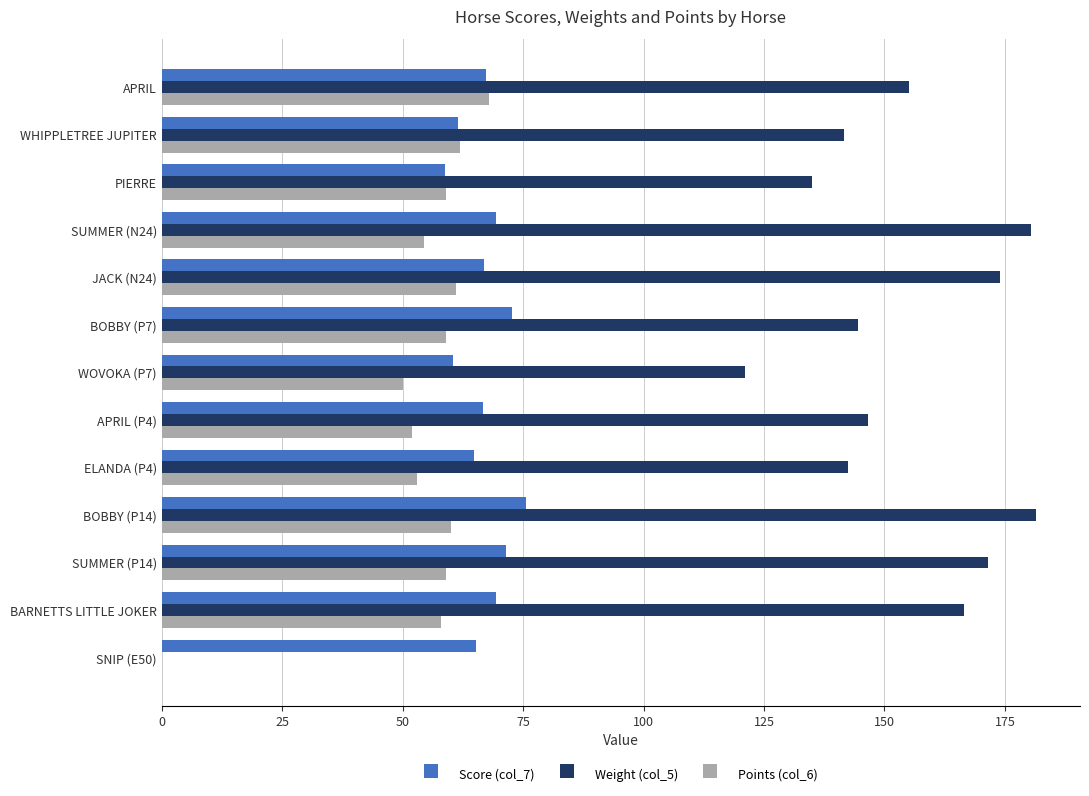

What is the sum of all Points (col_6) values?

695.5